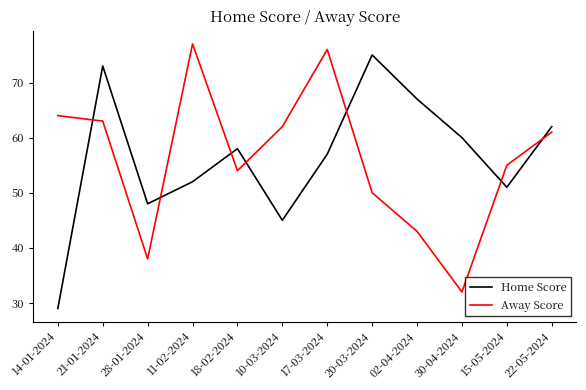

At which label does Away Score reach its minimum?

30-04-2024